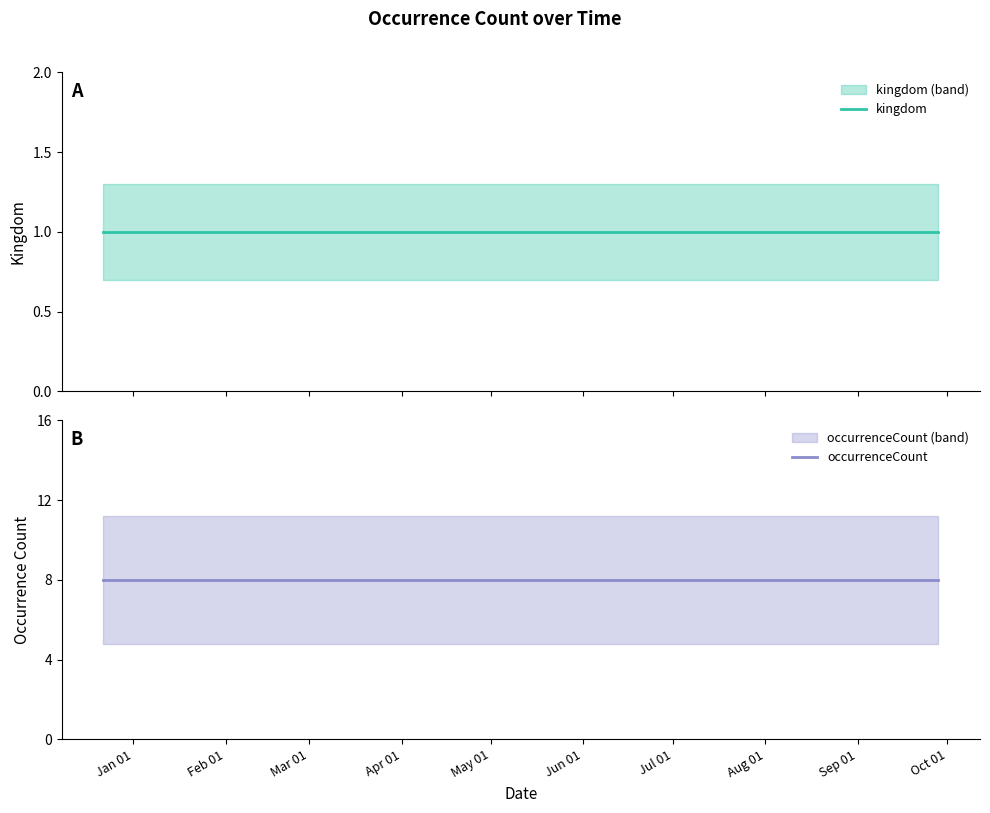

What is the value of the occurrenceCount point at the 1st from the left?

8